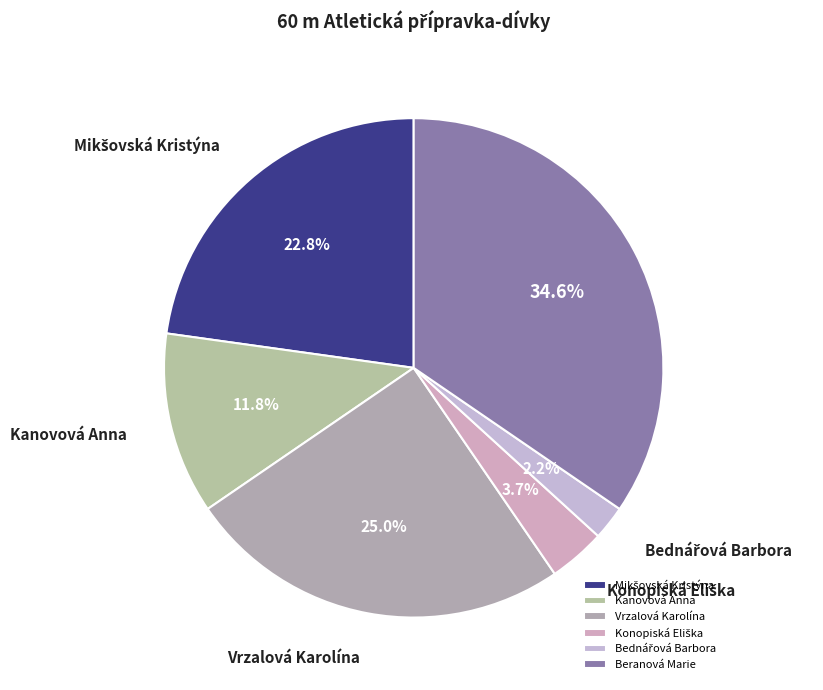

What is the largest slice in the pie chart?

Beranová Marie